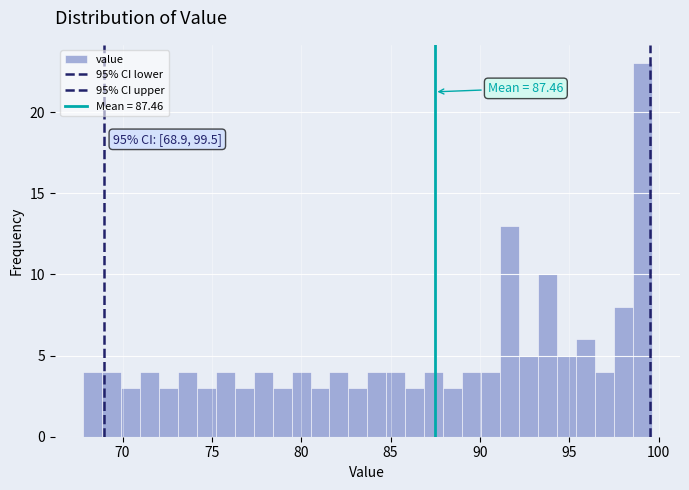

Read against the x-axis, roughly where is the centre of the tallest bar?

99.0